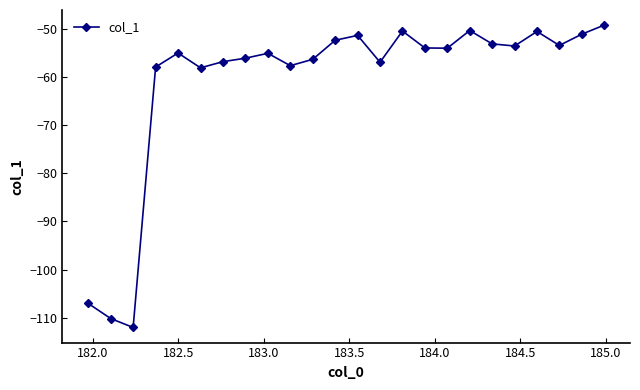

What is the greatest value displayed?

-49.2